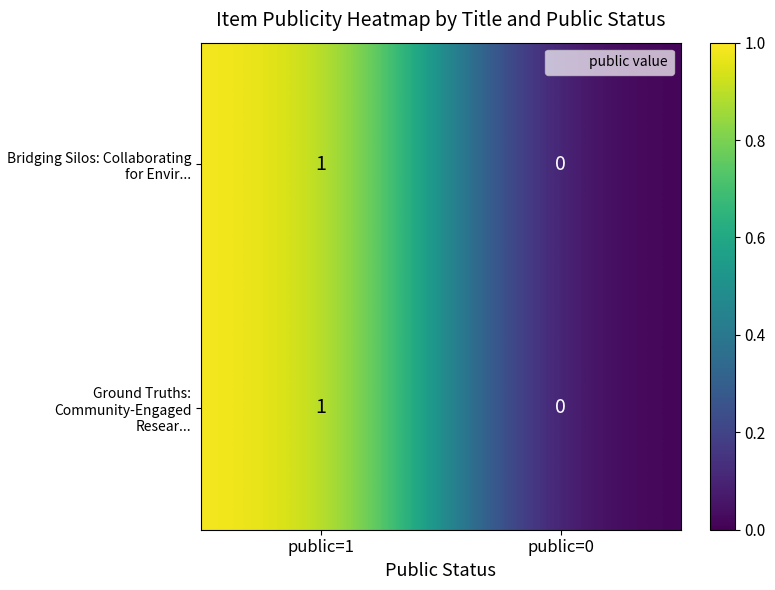

At which category is the sum across all series the highest?

public=1